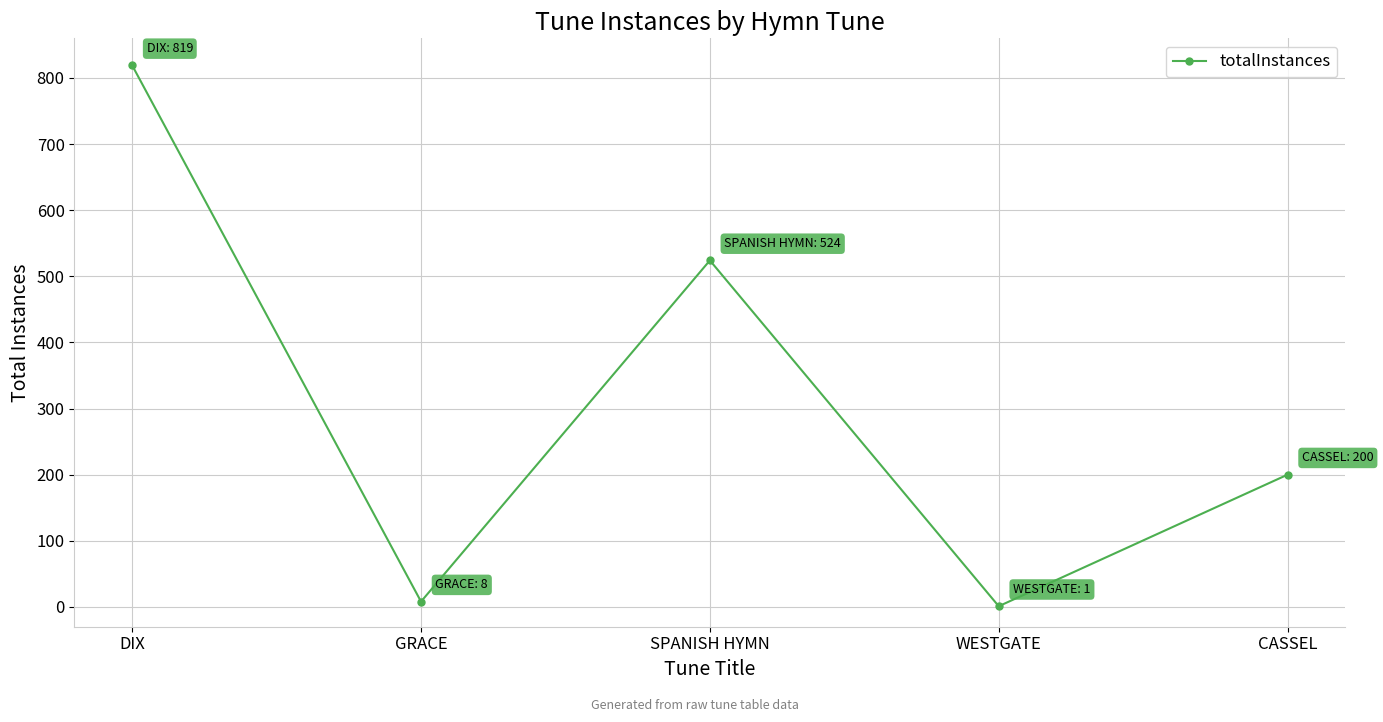

What is the difference between the maximum and minimum values?

818